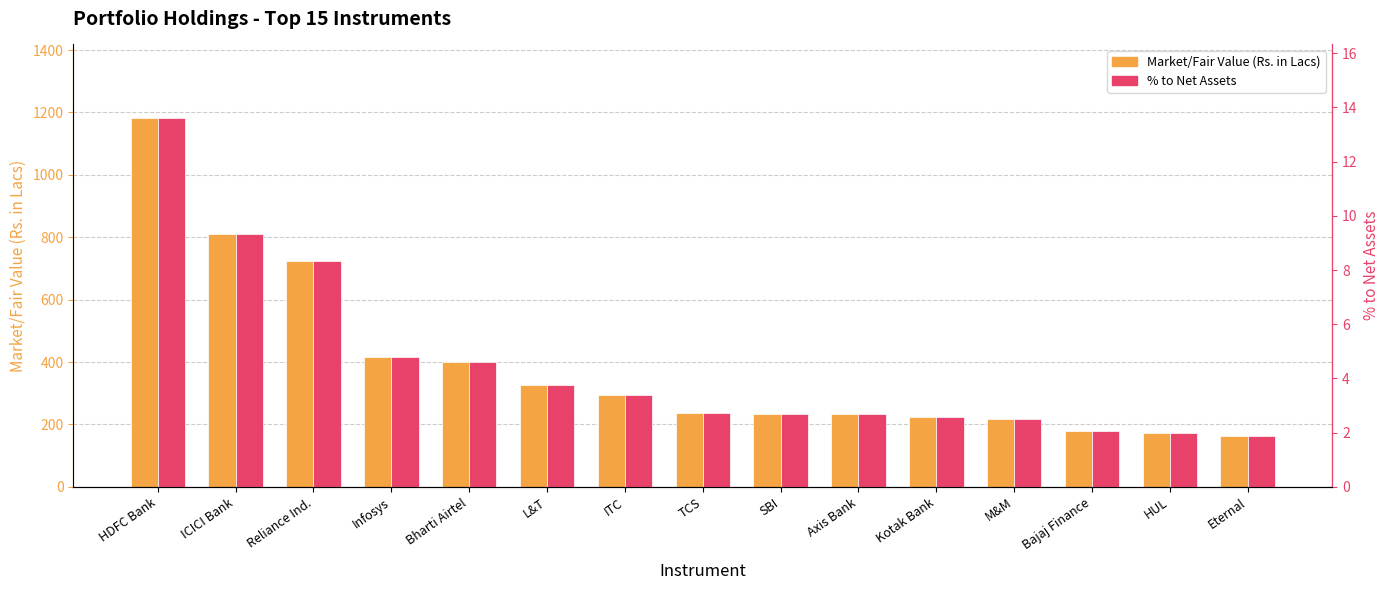

Between SBI and ICICI Bank, which is larger?

ICICI Bank